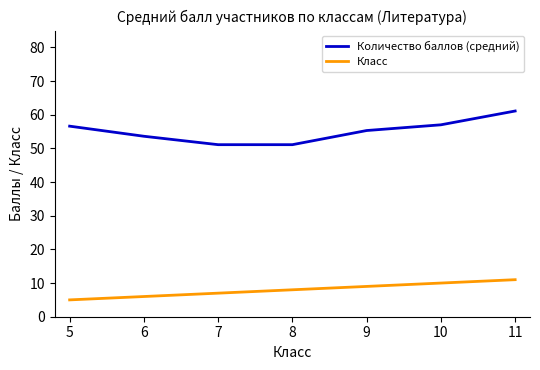

What is the sum of the Класс values at 11 and 10?

21.0